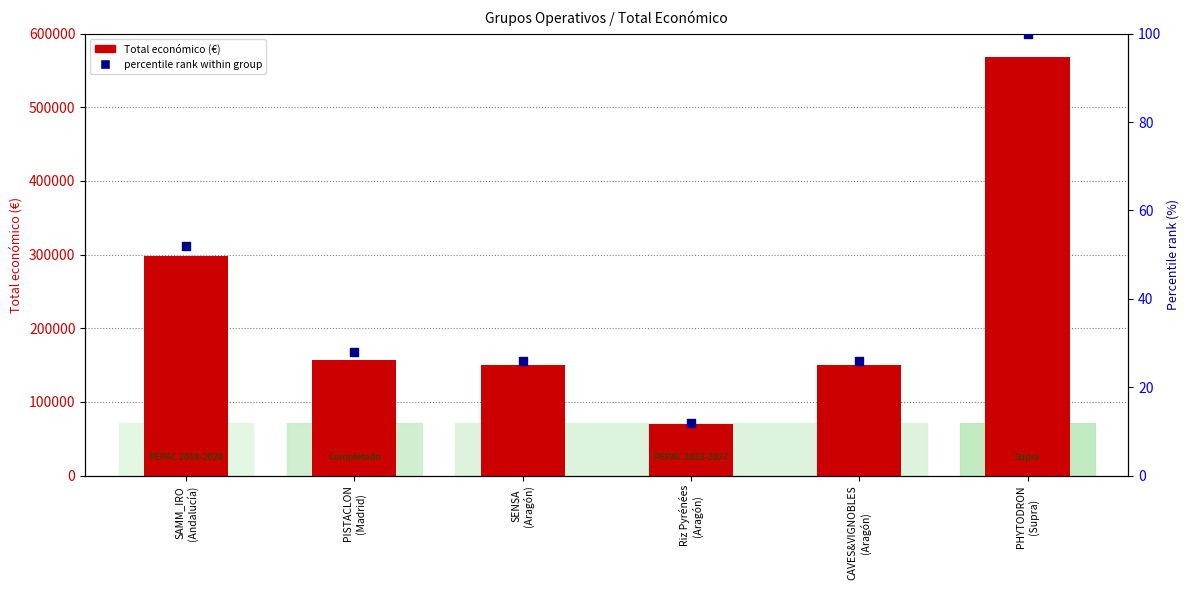

What is the total value across all series at SENSA
(Aragón)?

150026